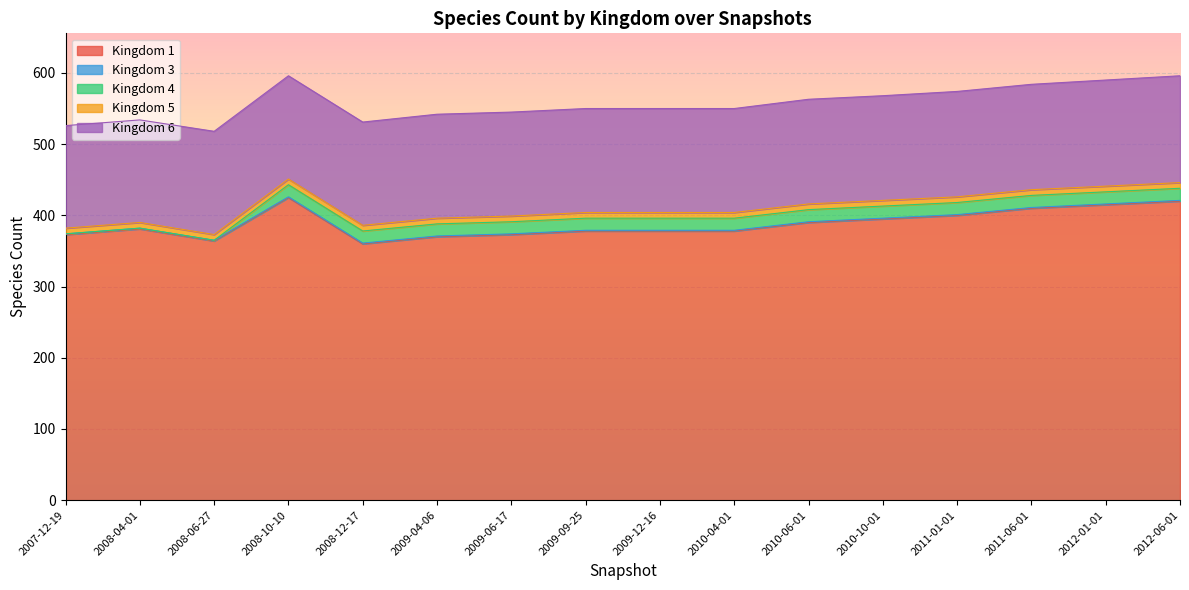

How many data points in 6 are above 146?

6